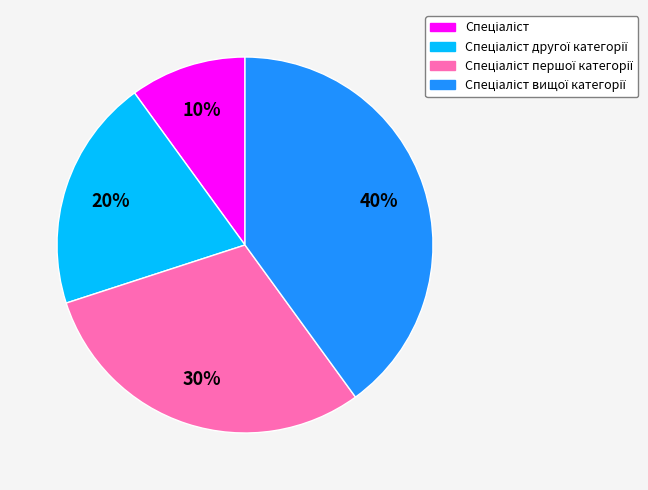

How many segments does this pie chart have?

4